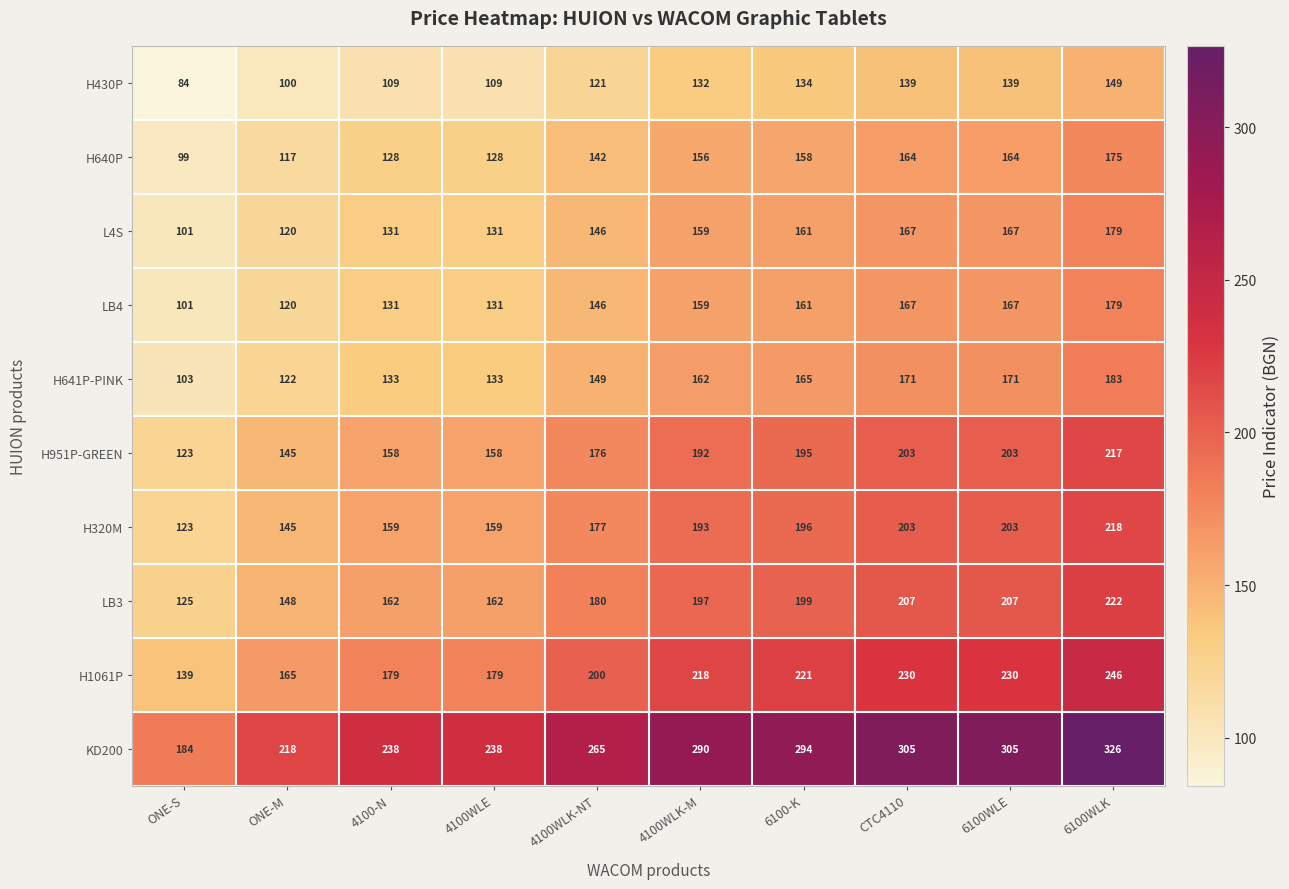

The value of H640P at ONE-S is 99. True or false?

True